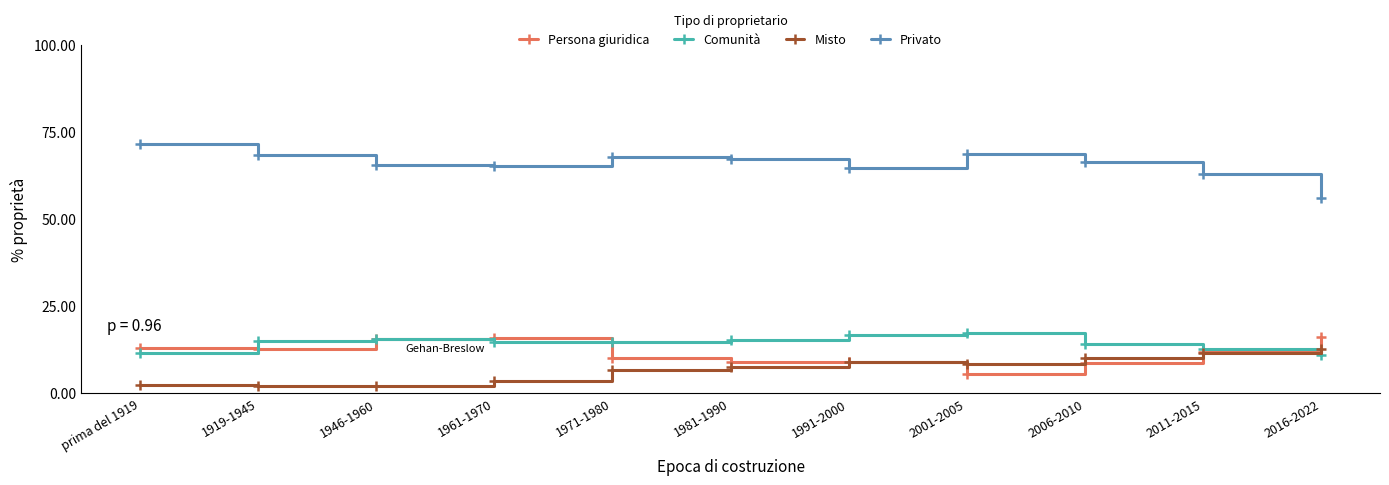

True or false: Persona giuridica and Privato intersect in this chart.

False